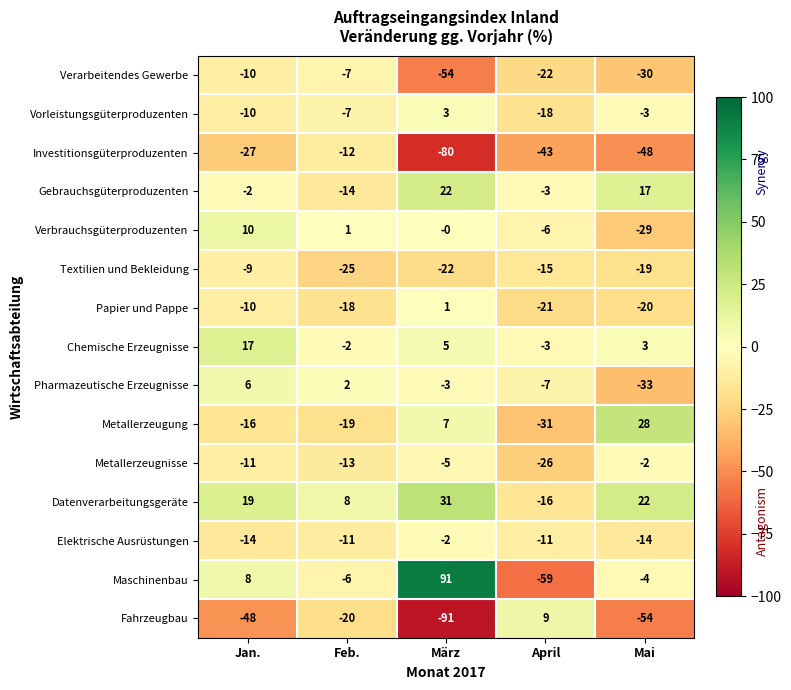

What is the maximum value for Textilien und Bekleidung?

-9